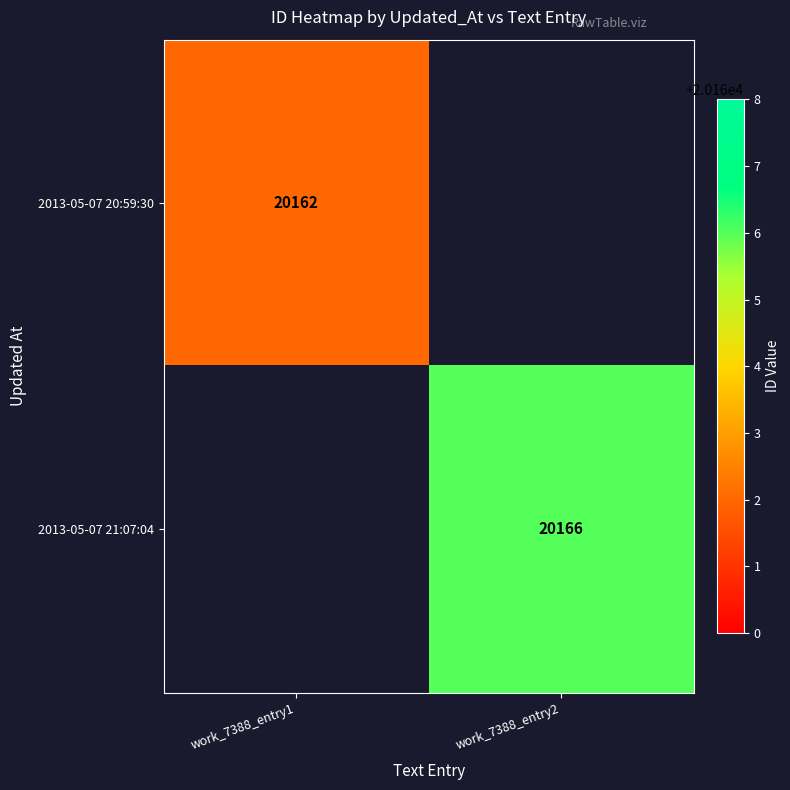

At how many categories does at least one series exceed 20162?

1